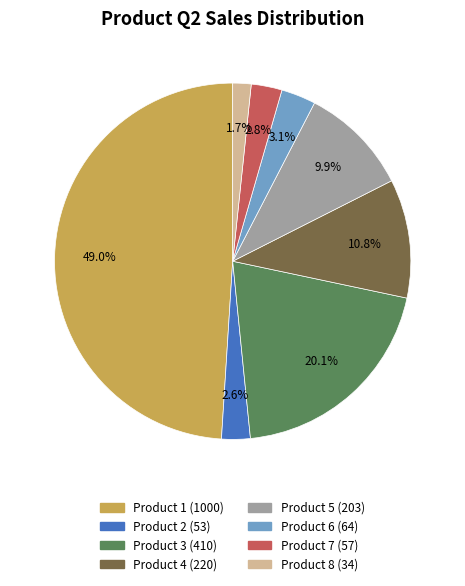

Do Product 2 and Product 5 together represent more than half of the pie?

No